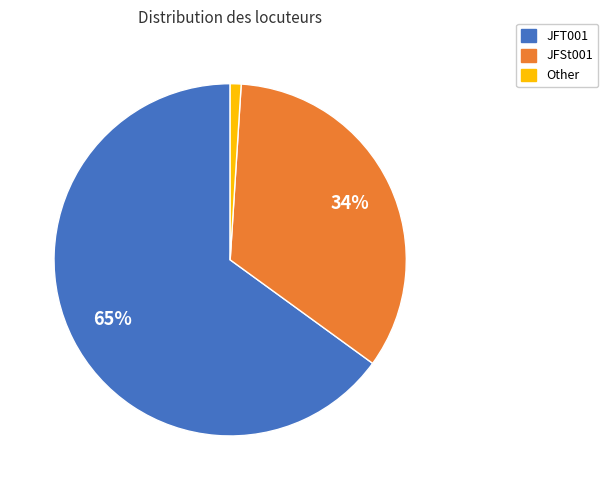

To the nearest percent, what is the difference between the JFT001 and Other slice percentages?

64%